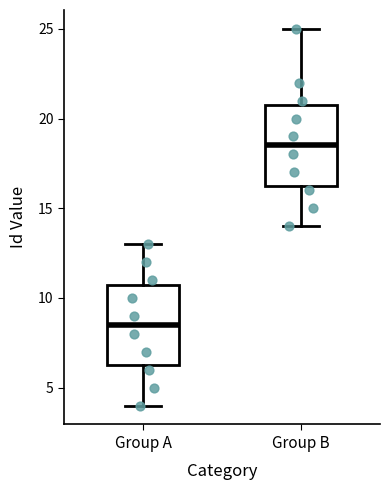

Where does the median line of the box for Group A sit on the y-axis? The values are not printed on the chart, so give them approximately, as read against the axis.

8.5